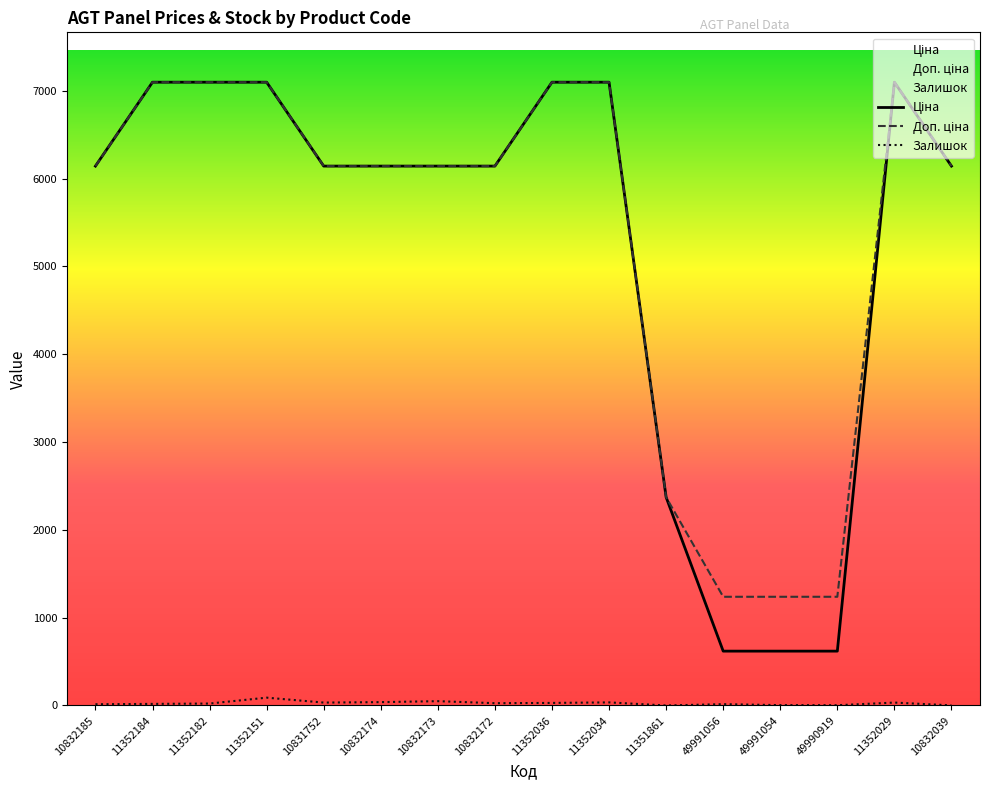

In Доп. ціна, how many points are higher than both neighbors (excluding endpoints)?

1